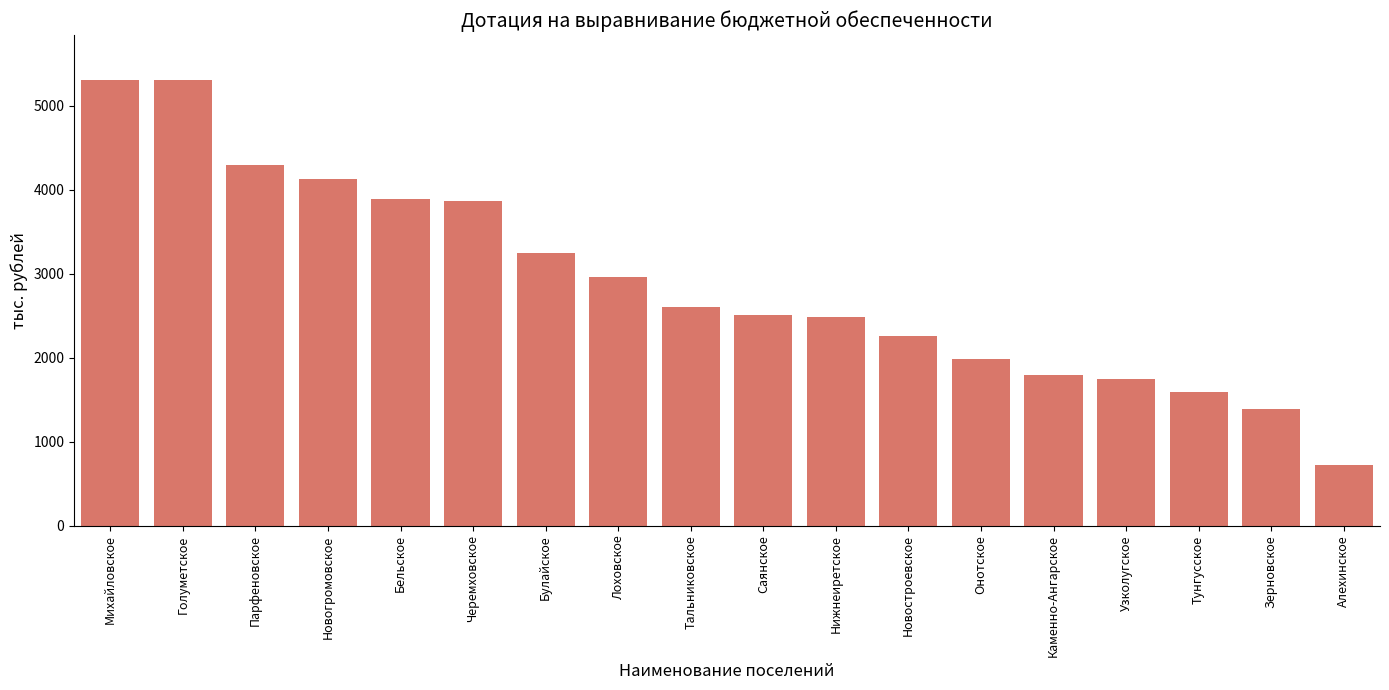

True or false: the data shows 1172.8 at Каменно-Ангарское.

False